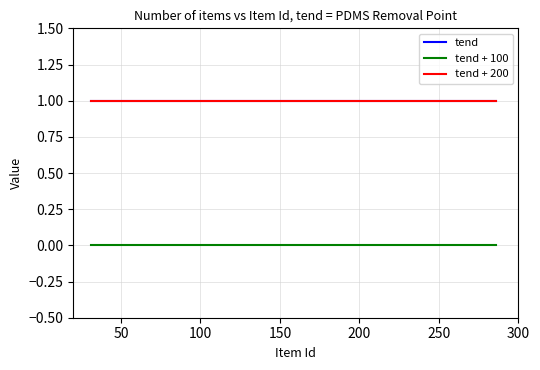

Does the chart display data point markers on the line(s)?

No